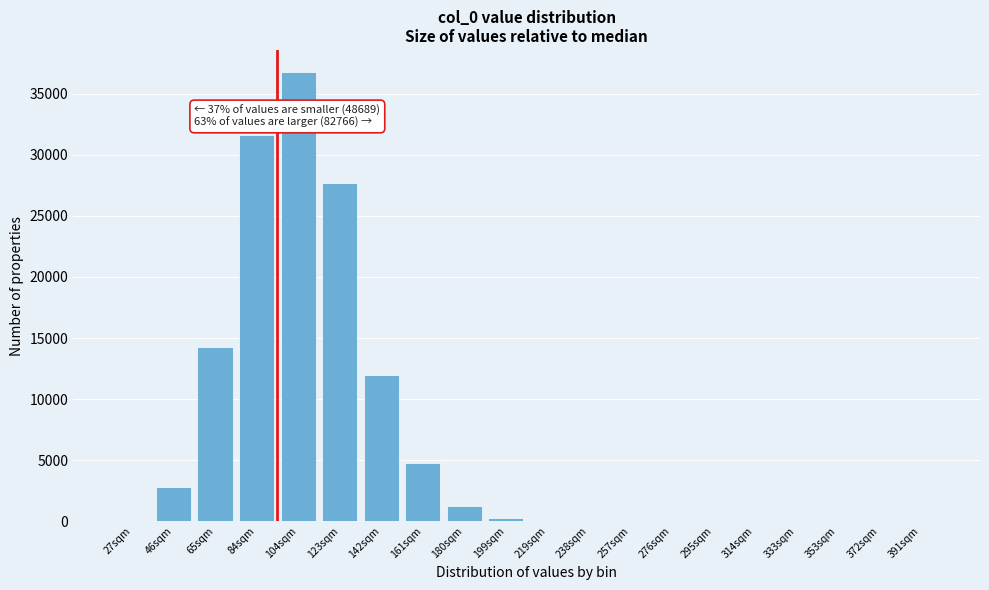

What is the sum of all values?

131455